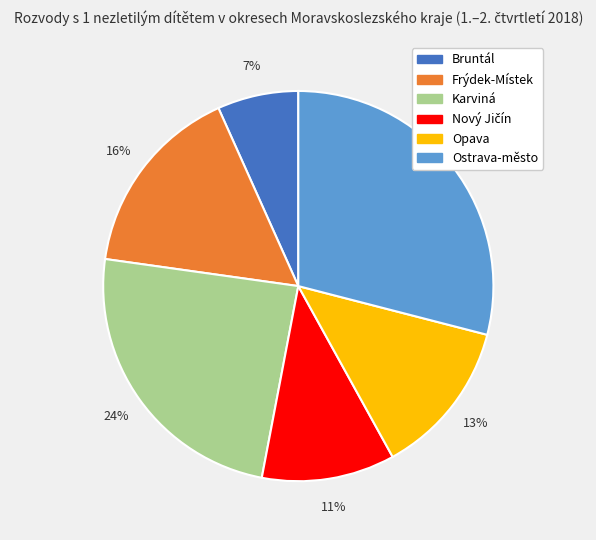

Is it true that Opava is 7% of the pie?

False